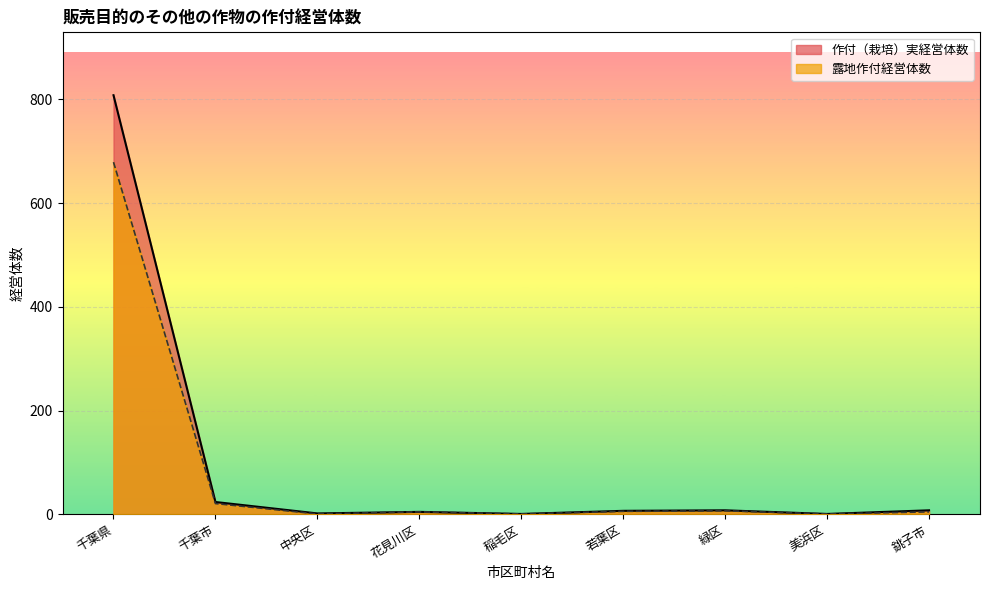

Which category has the highest value in the 作付（栽培）実経営体数 series?

千葉県